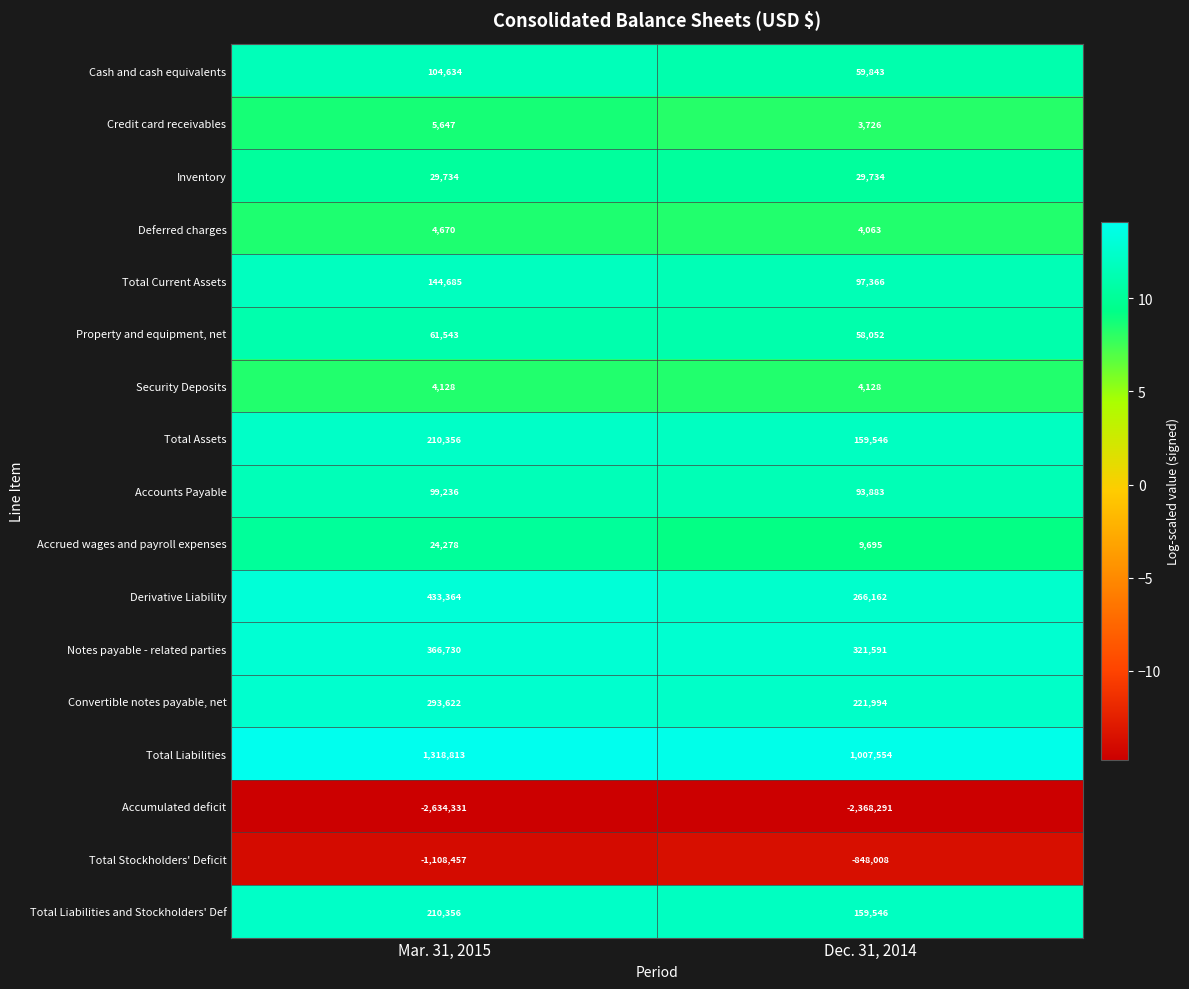

How many distinct data groups are displayed?

17